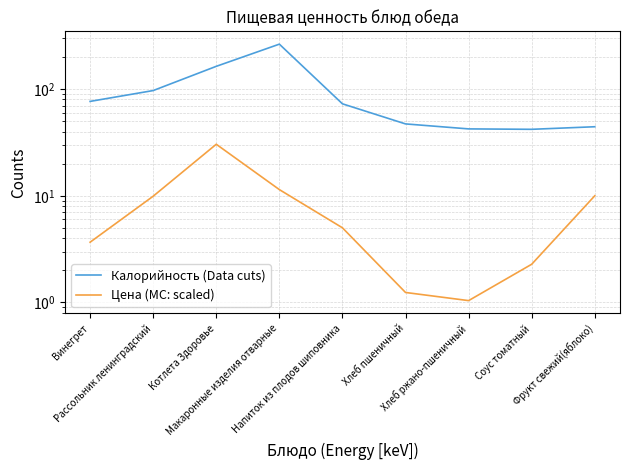

How many values in the Калорийность (Data cuts) series exceed 72?

5